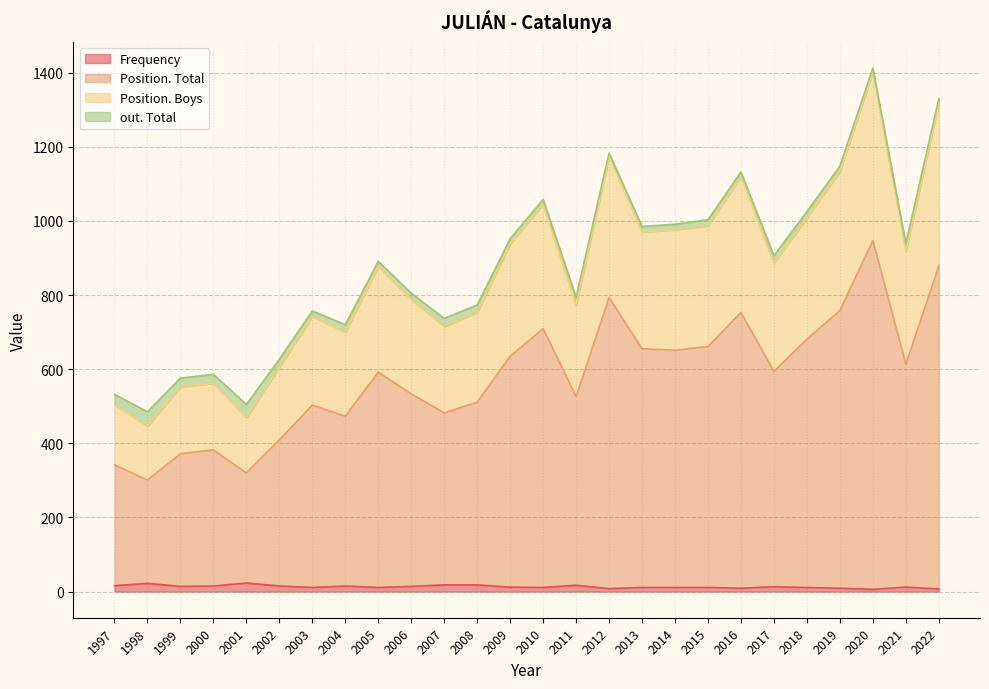

What is the total value across all series at 2006?

805